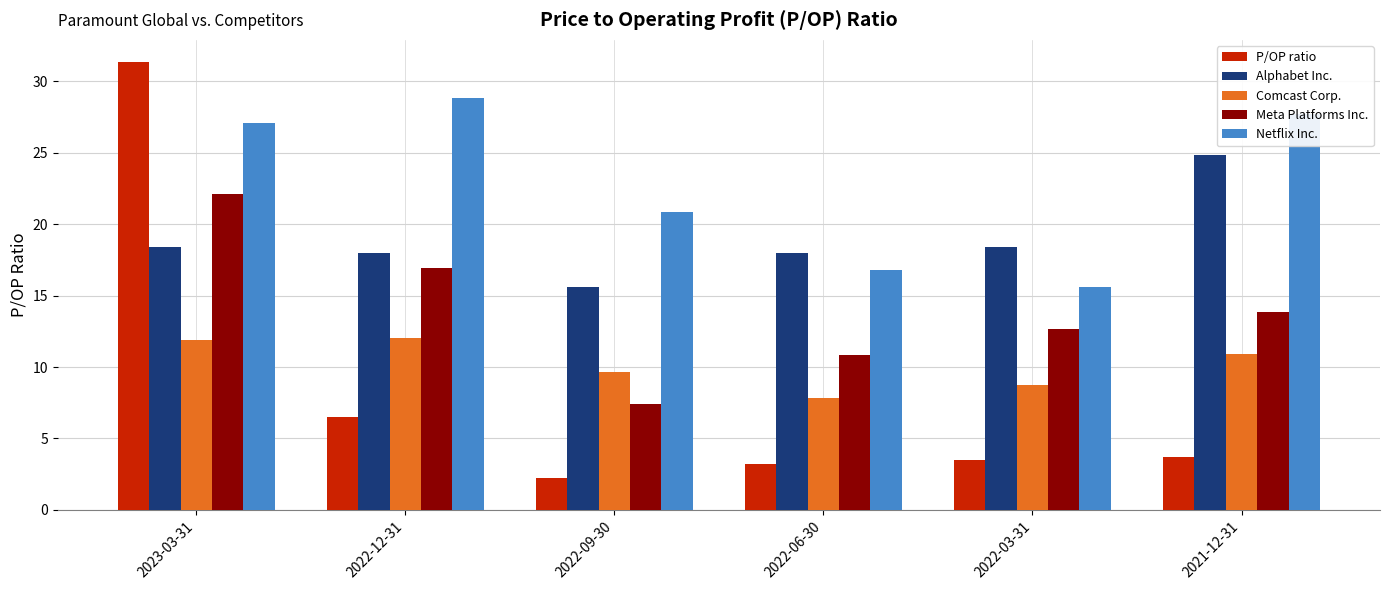

What is the difference between the highest and lowest values at 2022-06-30?

14.8